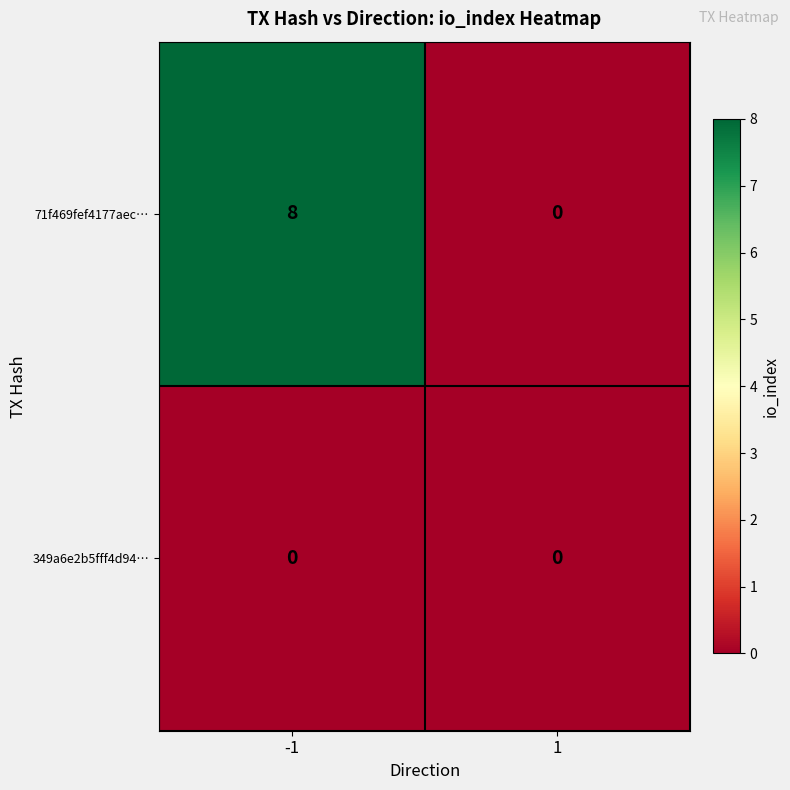

Between -1 and 1, which series saw the biggest shift?

71f469fef4177aec…